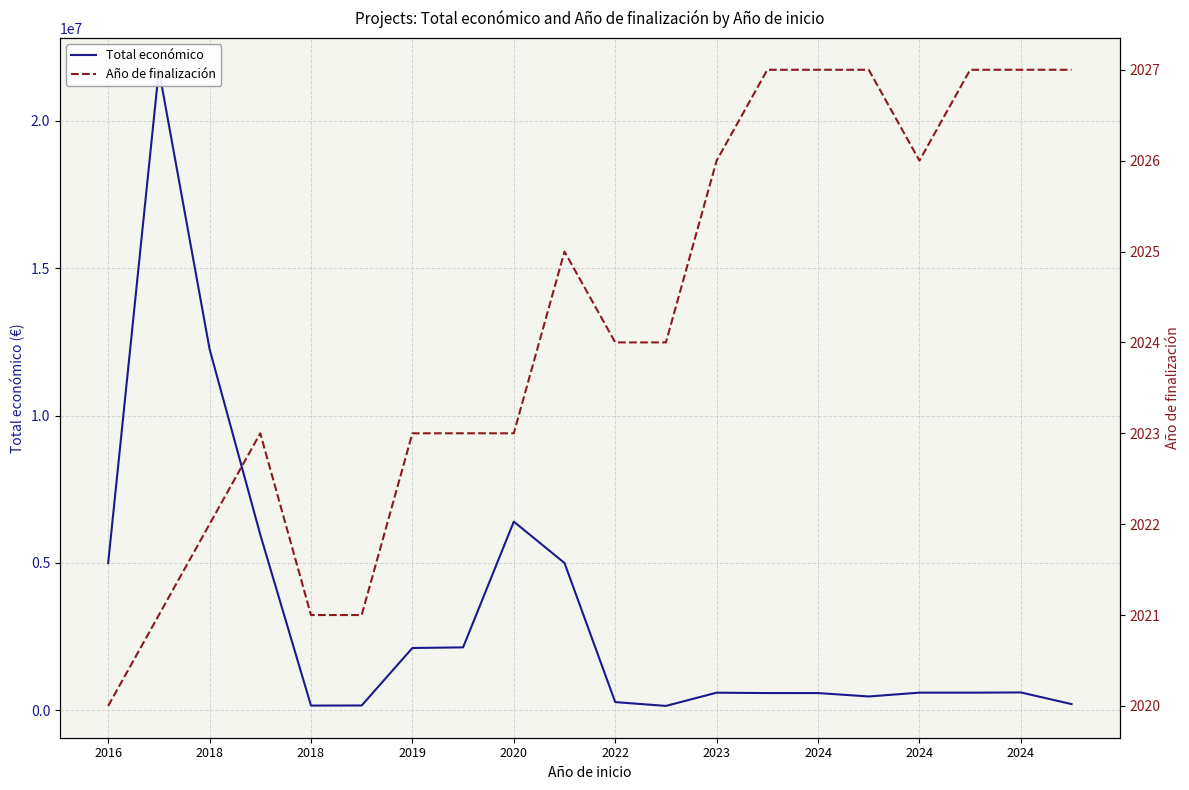

What value does the Año de finalización series have at 11?

2024